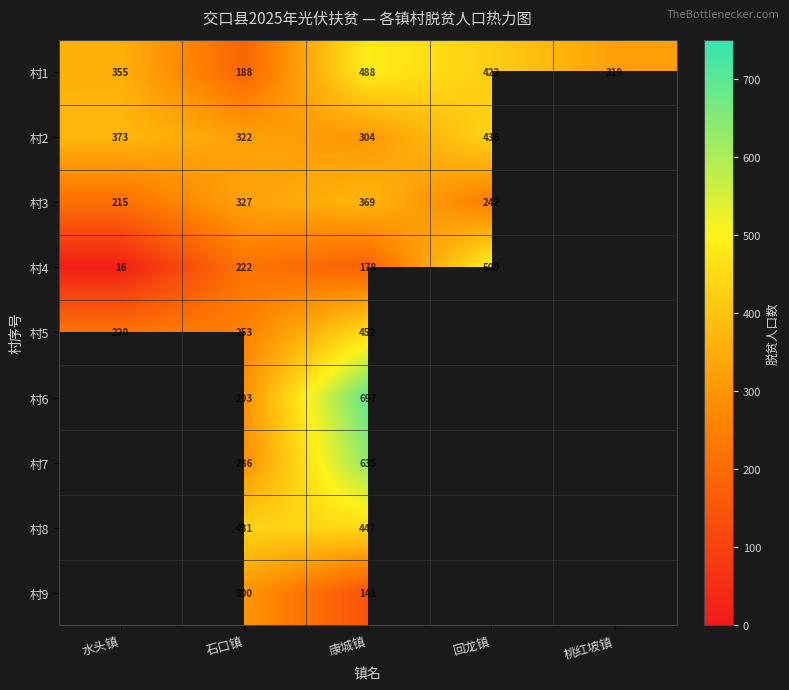

At how many categories does at least one series exceed 43?

5